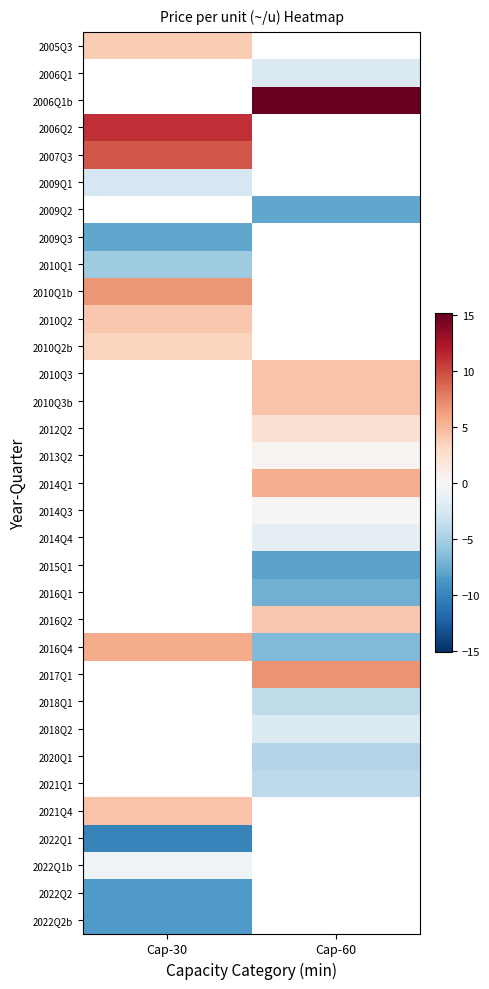

What value does the 2022Q2 series have at Cap-30?

-8.6